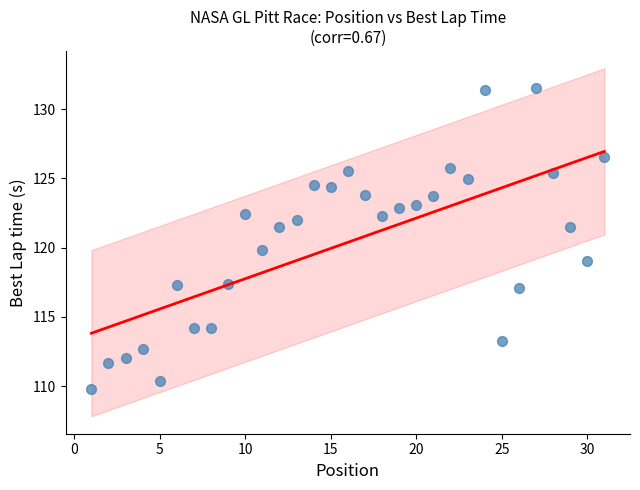

What is the range of X values (max minus min)?

30.0